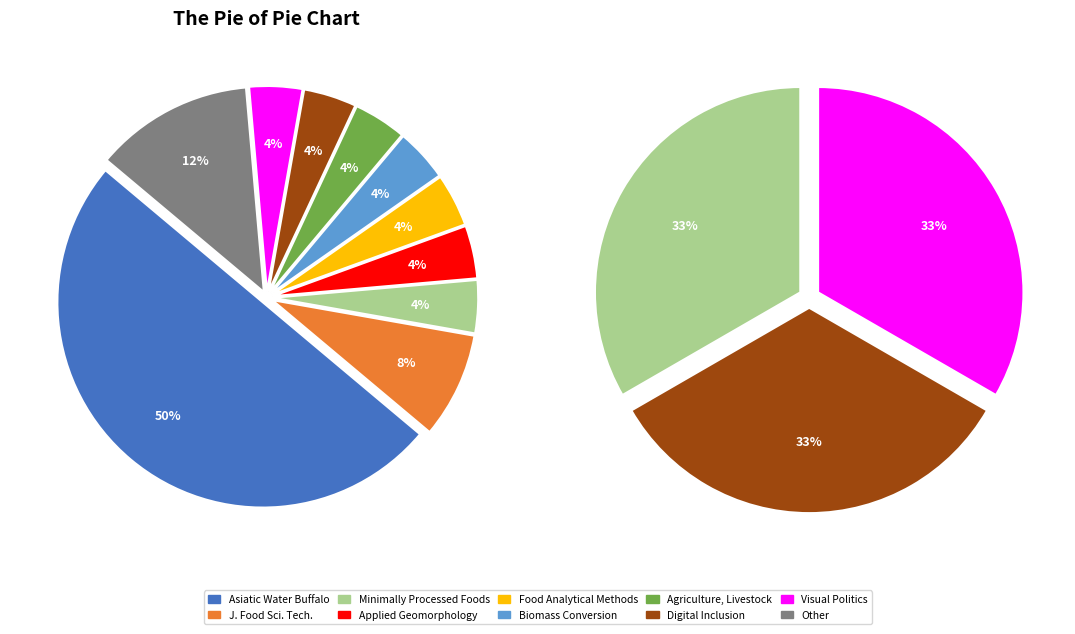

The Visual Politics in the Global South slice represents 4% of the pie. True or false?

True